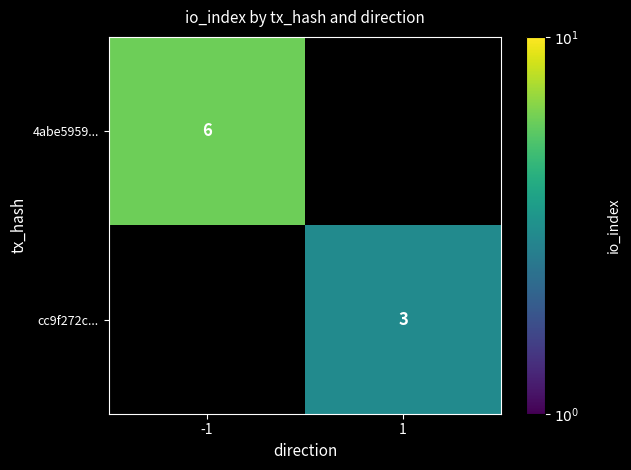

Is it true that cc9f272c... equals 4 at 1?

False